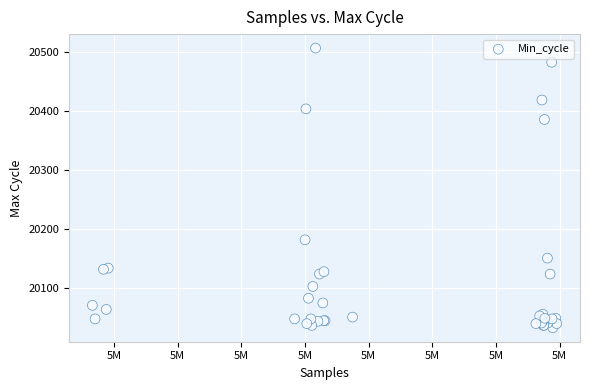

What Y value in the scatter plot is closest to 20269?

20181